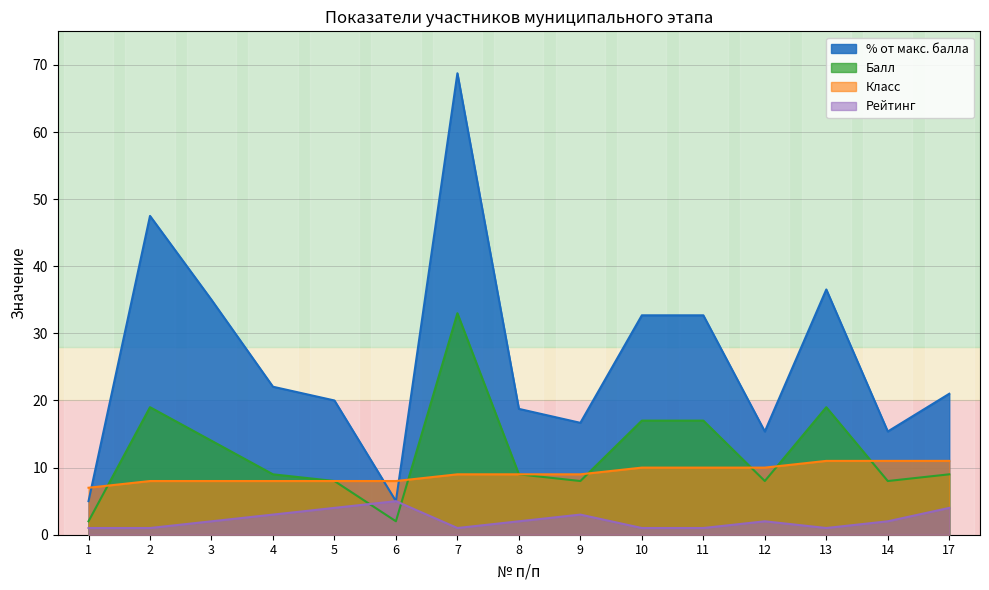

The value of Балл at 10 is 17.0. True or false?

True